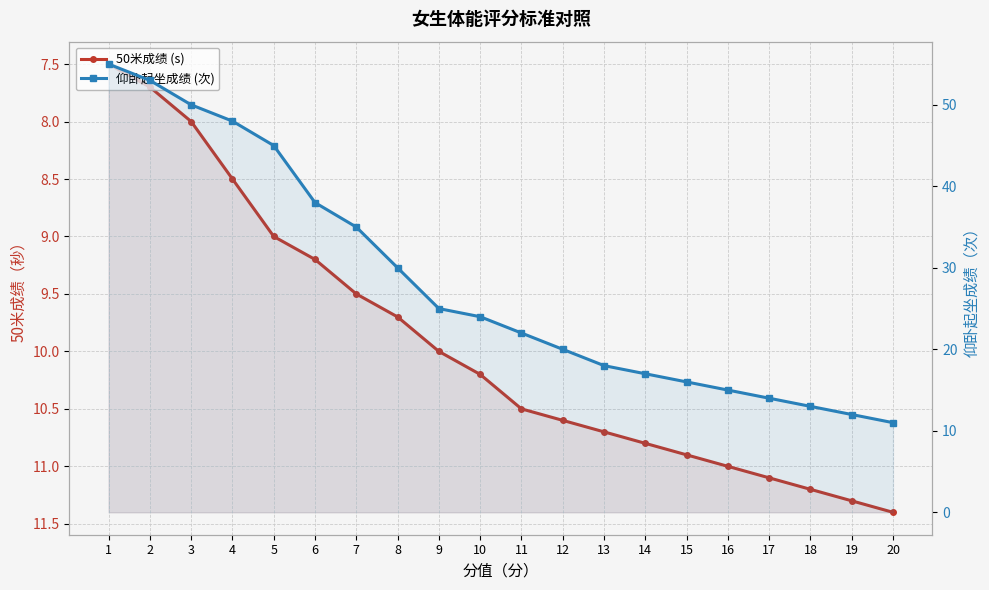

List the labels in order of 50米成绩 (s) value, largest first.

20, 19, 18, 17, 16, 15, 14, 13, 12, 11, 10, 9, 8, 7, 6, 5, 4, 3, 2, 1